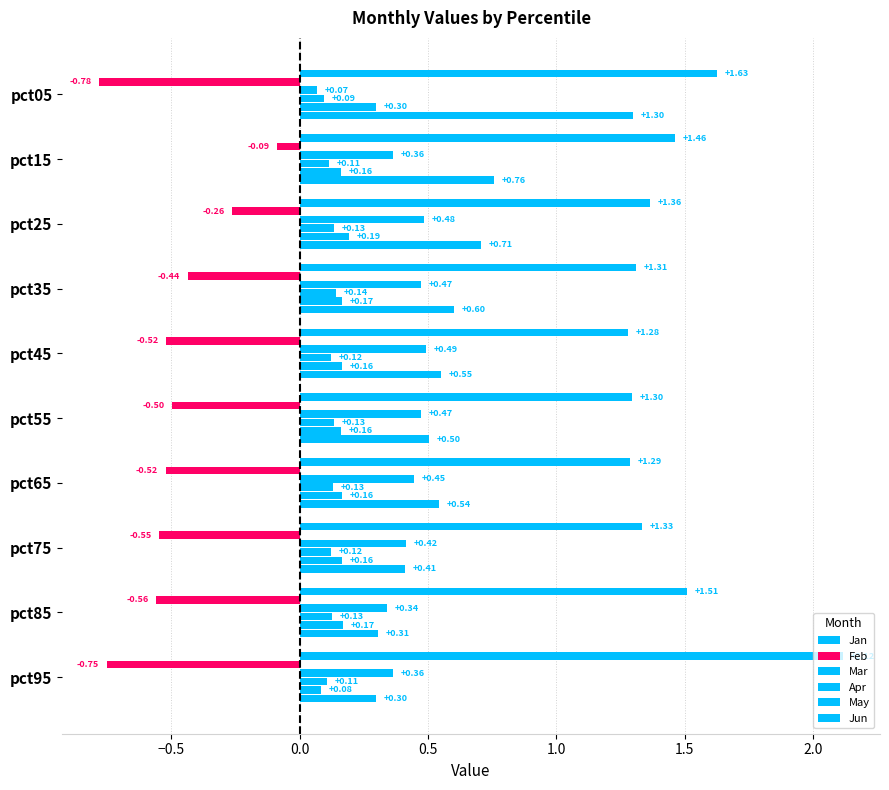

How many series are shown in this chart?

6